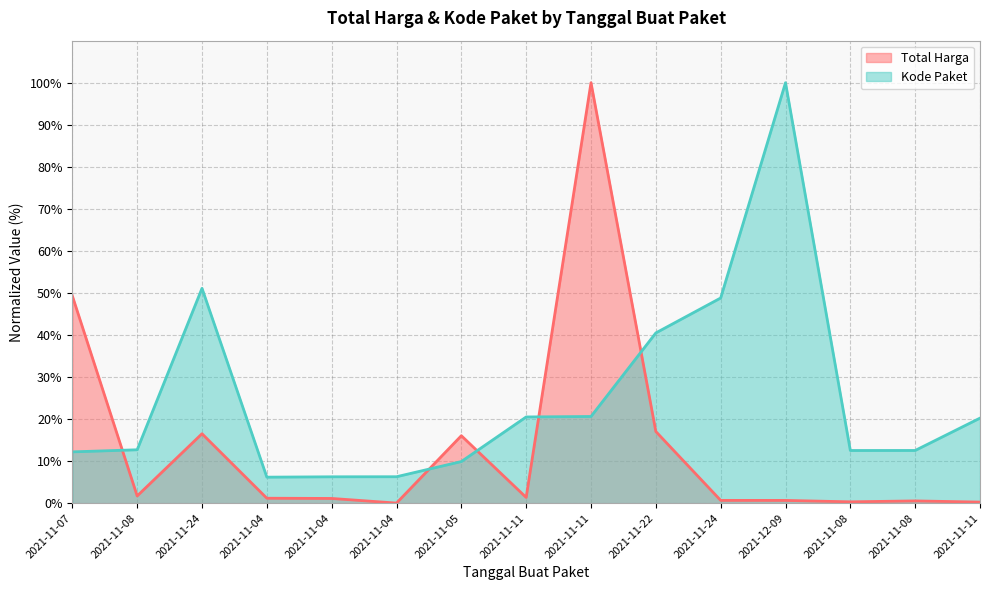

Which series changed the most between 2021-11-08 and 2021-11-08?

Total Harga